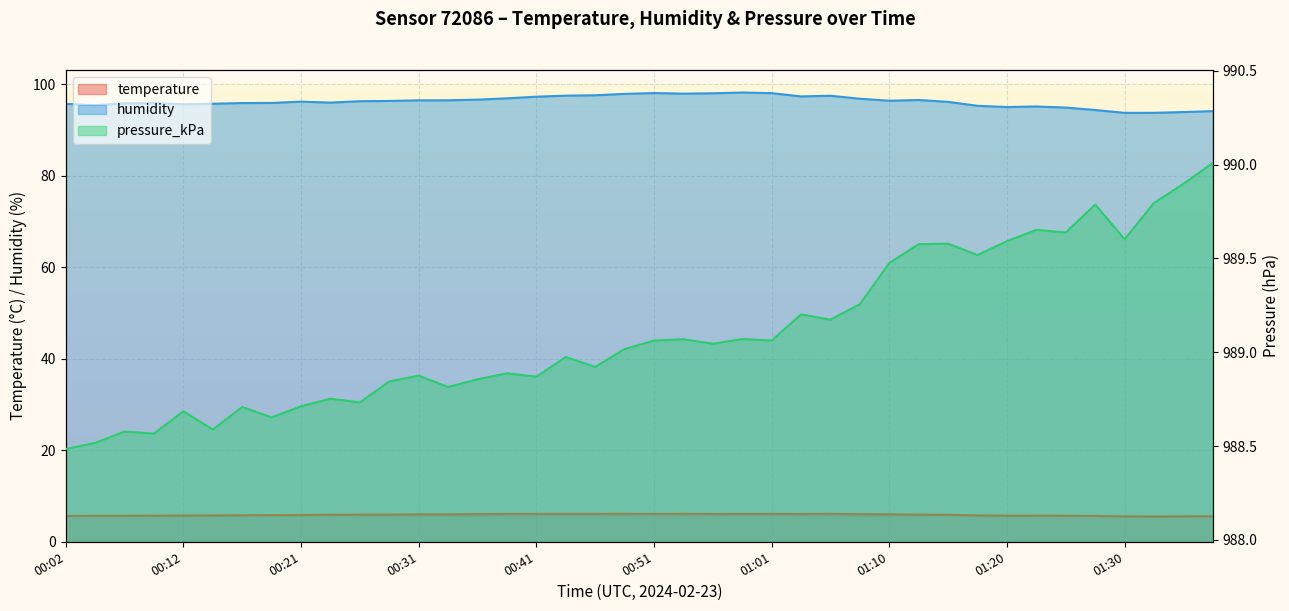

How many interior local valleys does the pressure_kPa series have?

13